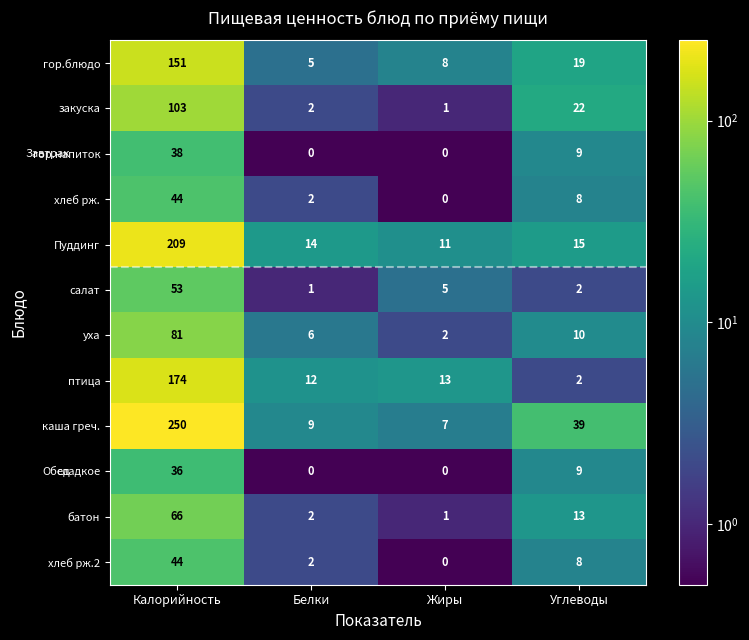

At how many categories does at least one series exceed 114?

1